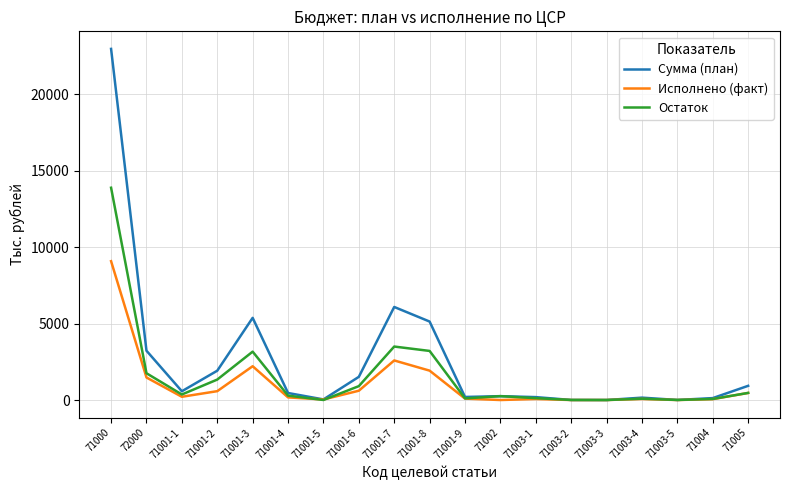

Does the chart display data point markers on the line(s)?

No